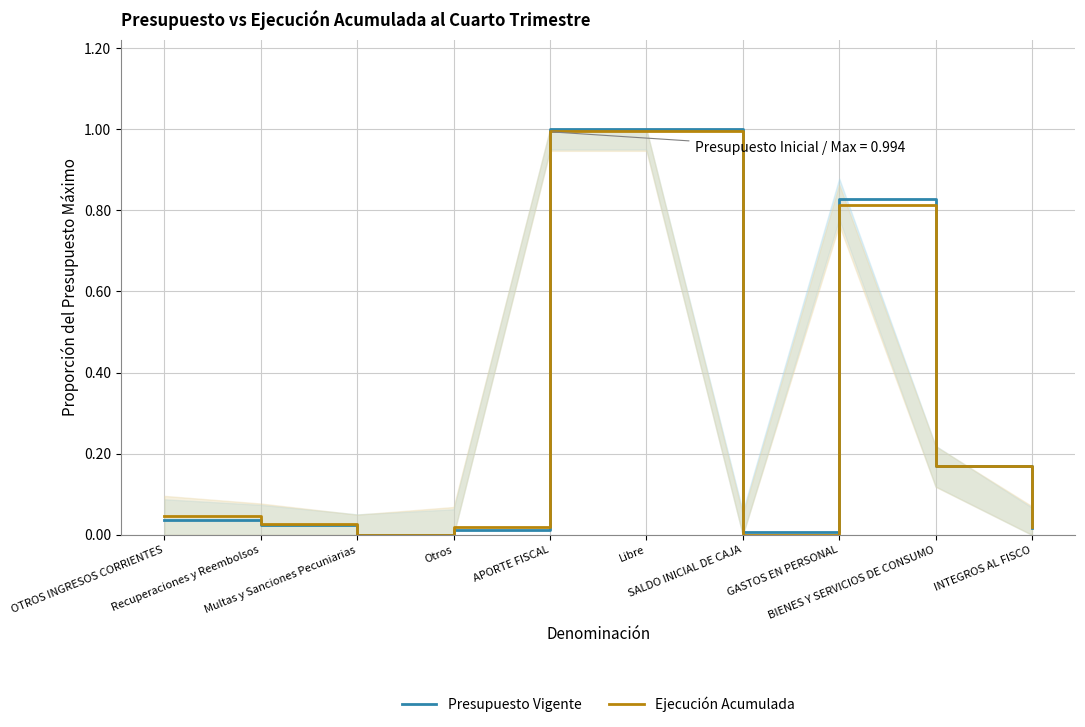

At which label is Ejecución Acumulada closest to 0?

Multas y Sanciones Pecuniarias